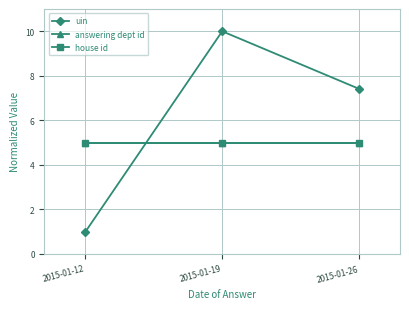

Is this an area chart (filled region under the line)?

No